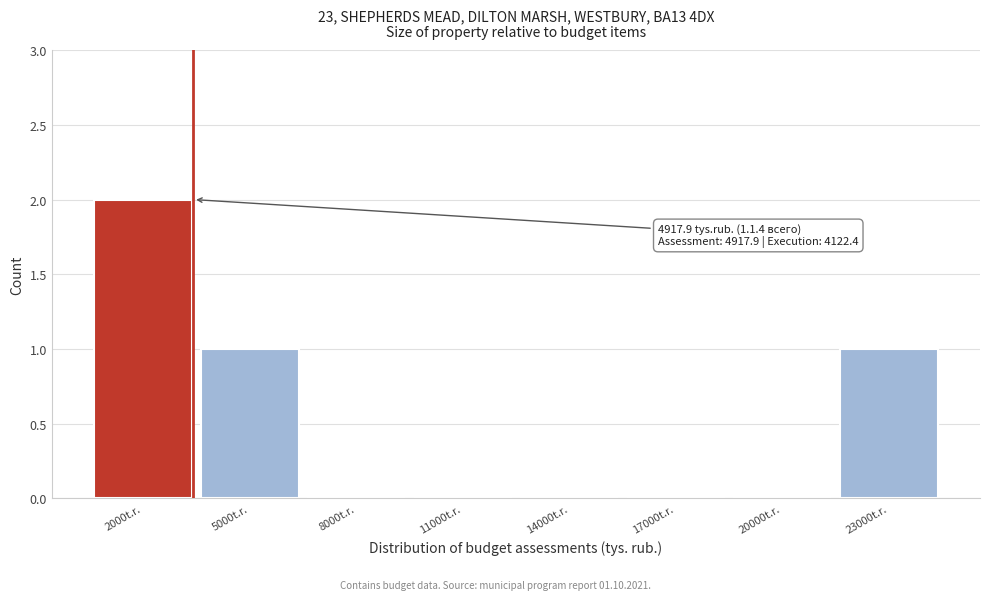

Reading left to right, transcribe all the data shown in this chart.

2000t.r.=2	5000t.r.=1	8000t.r.=0	11000t.r.=0	14000t.r.=0	17000t.r.=0	20000t.r.=0	23000t.r.=1